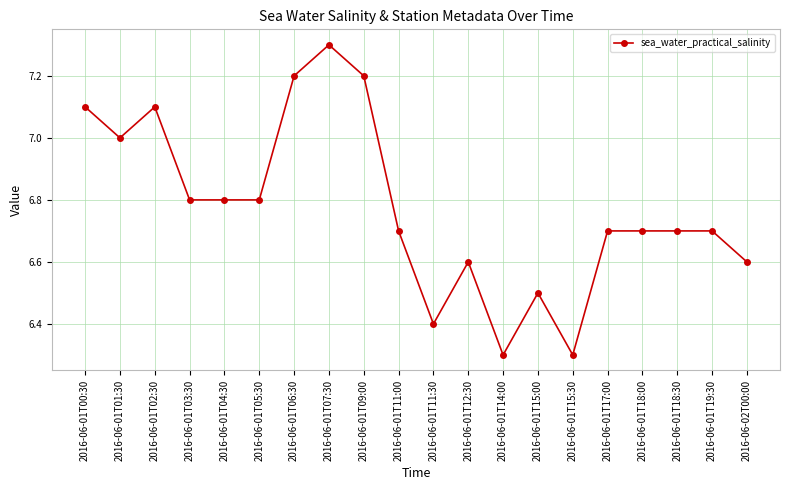

What position from the right is 2016-06-01T02:30?

18